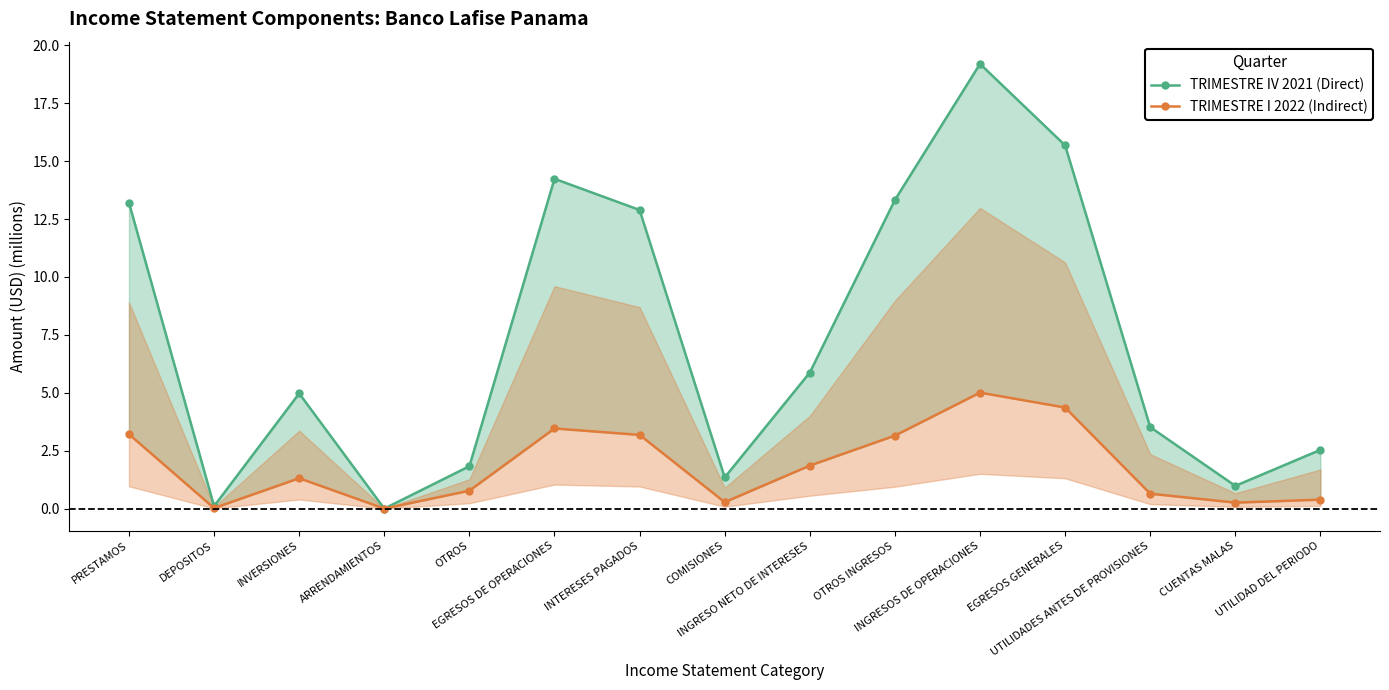

List the series in order of their peak value, lowest first.

TRIMESTRE I 2022 (Indirect), TRIMESTRE IV 2021 (Direct)